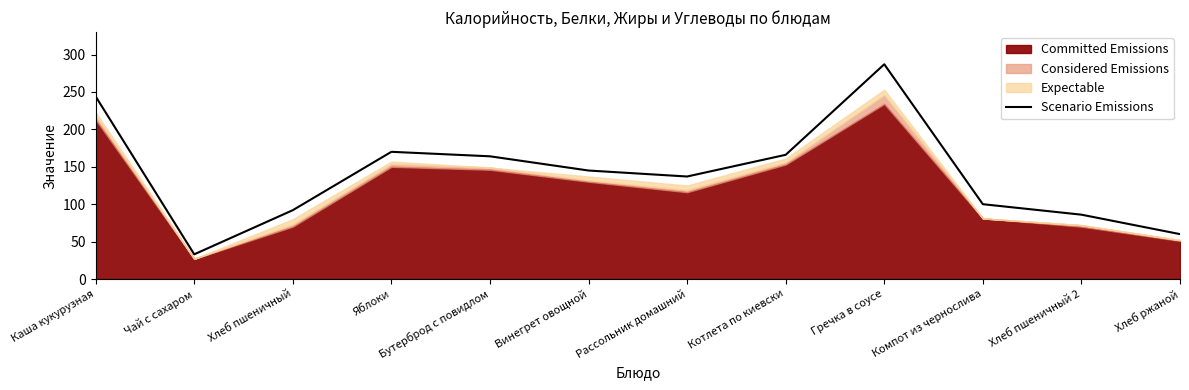

What is the maximum value shown in the chart?

287